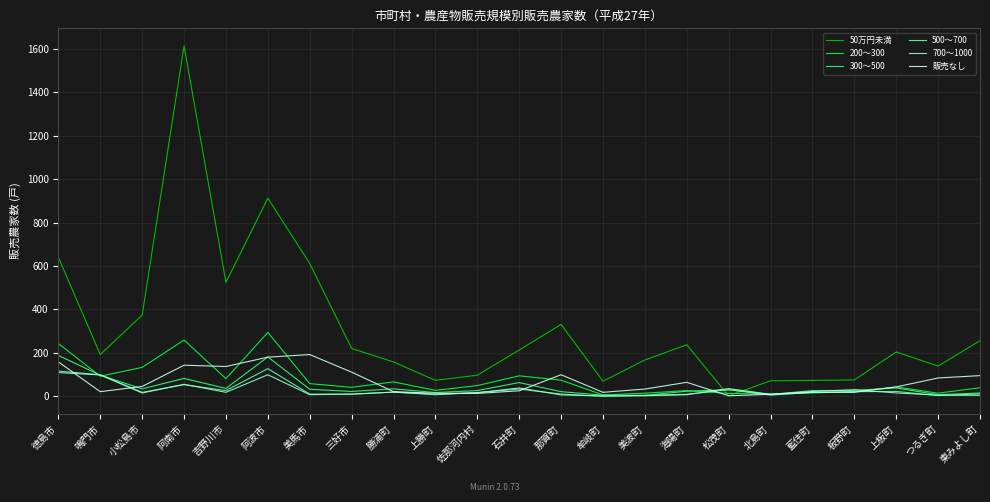

What are all the series names shown in the legend?

50万円未満, 200～300, 300～500, 500～700, 700～1000, 販売なし